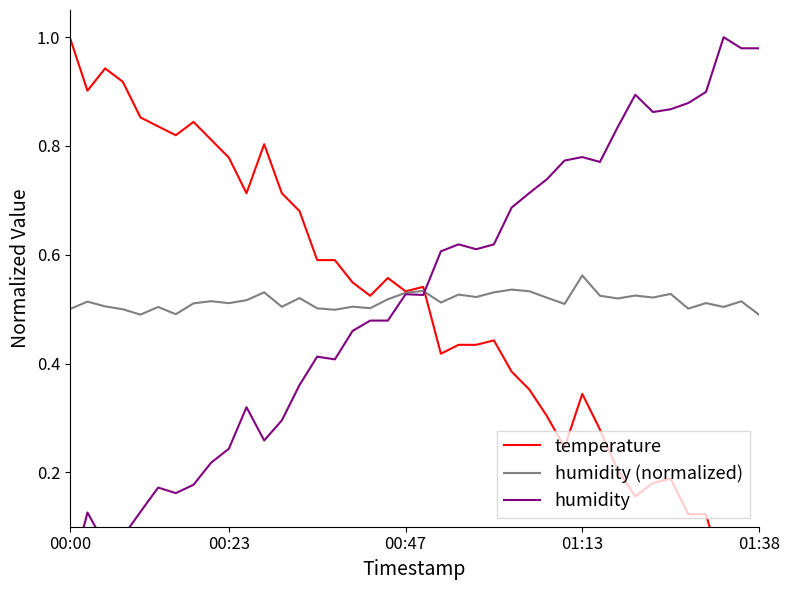

At which category is the sum across all series the highest?

01:13